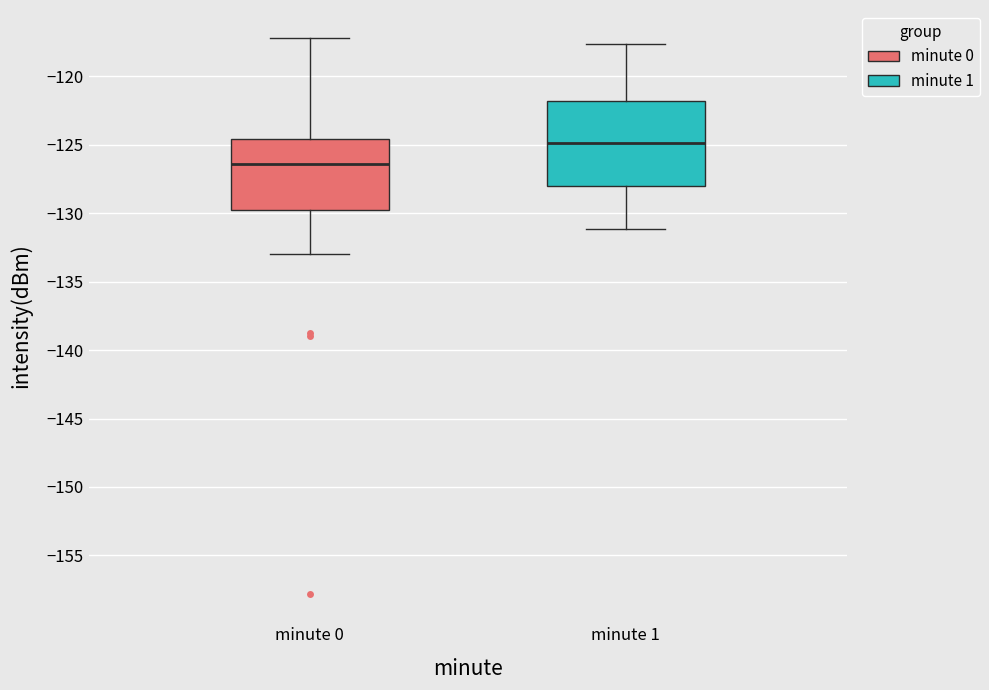

Reading left to right, read every box against the y-axis: the position of its median line, the range the box covers, and the ends of its whiskers. The values are not printed on the chart, so give them approximately, as read against the axis.

minute 0: median -126.5, box -130.0 to -124.5, whiskers -133.0 to -117.0
minute 1: median -125.0, box -128.0 to -122.0, whiskers -131.0 to -117.5